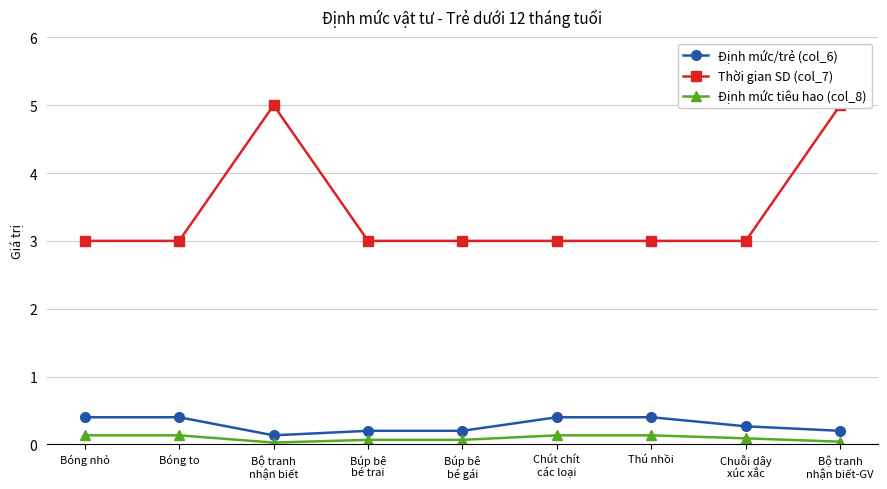

Is the value of Thời gian SD (col_7) at Bóng nhỏ greater than the value of Định mức tiêu hao (col_8) at Bộ tranh
nhận biết?

Yes